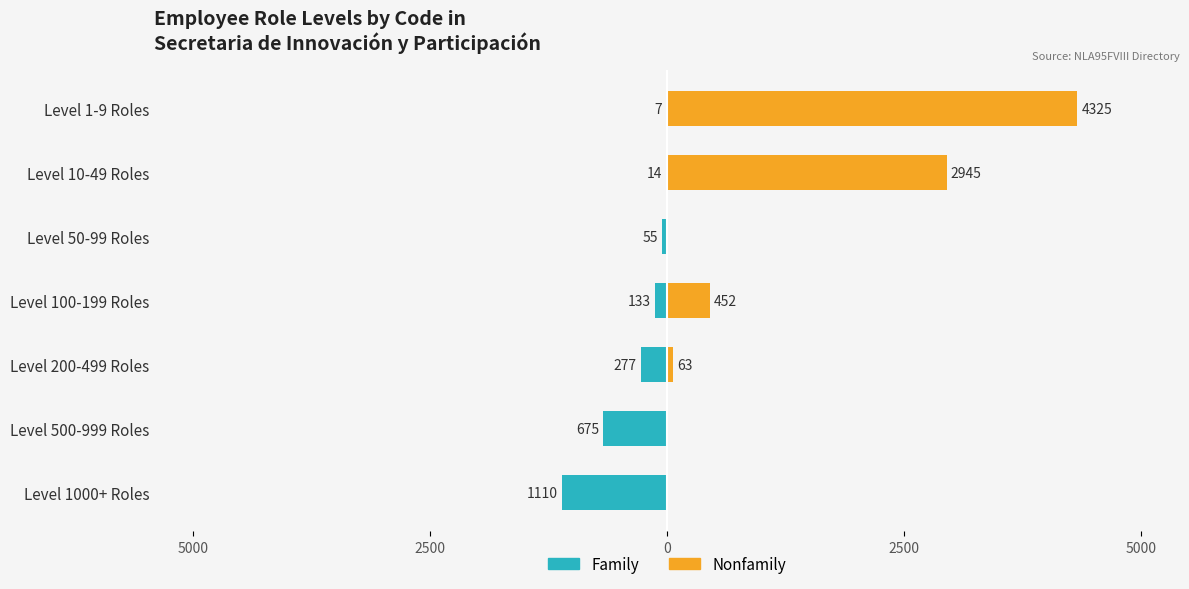

How many positive values does the Nonfamily series have?

4